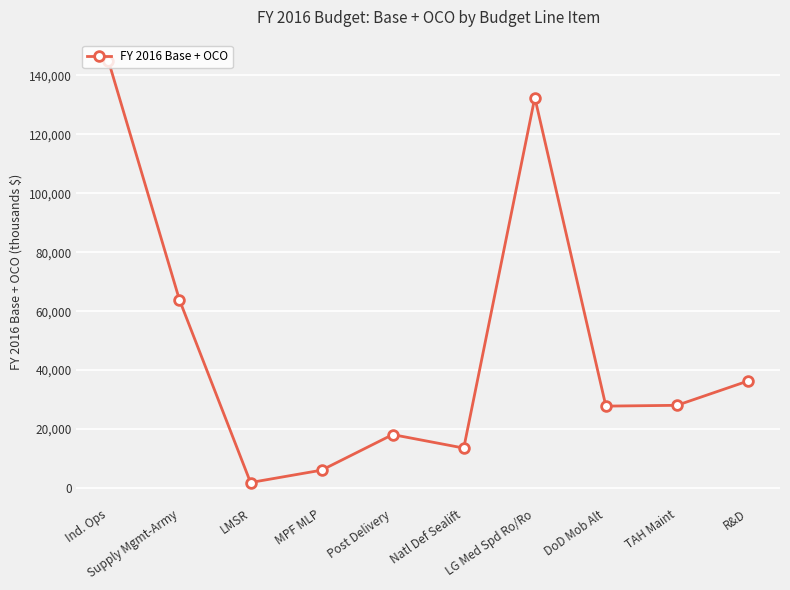

What is the change in value from LMSR to R&D?

+34470